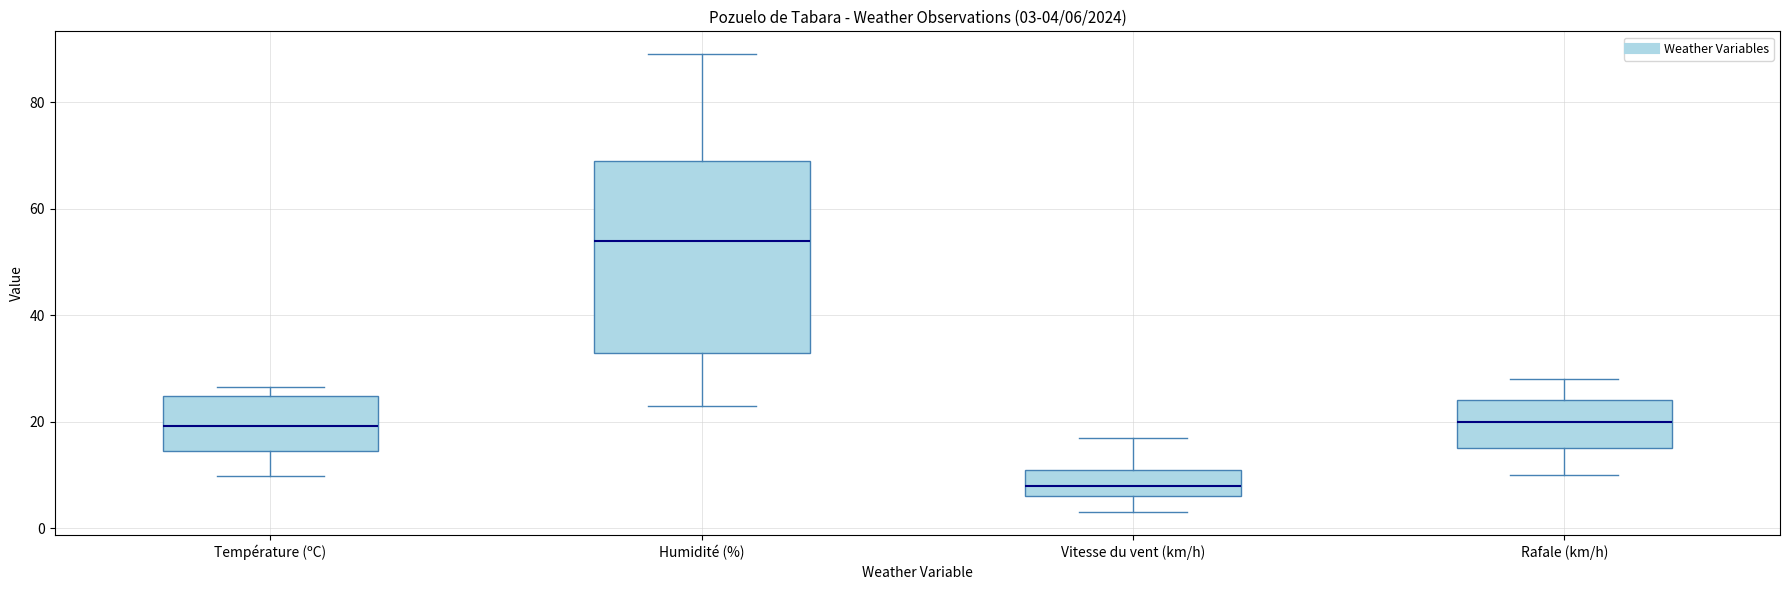

Comparing the boxes themselves (not the whiskers), which one is the tallest?

Humidité (%)